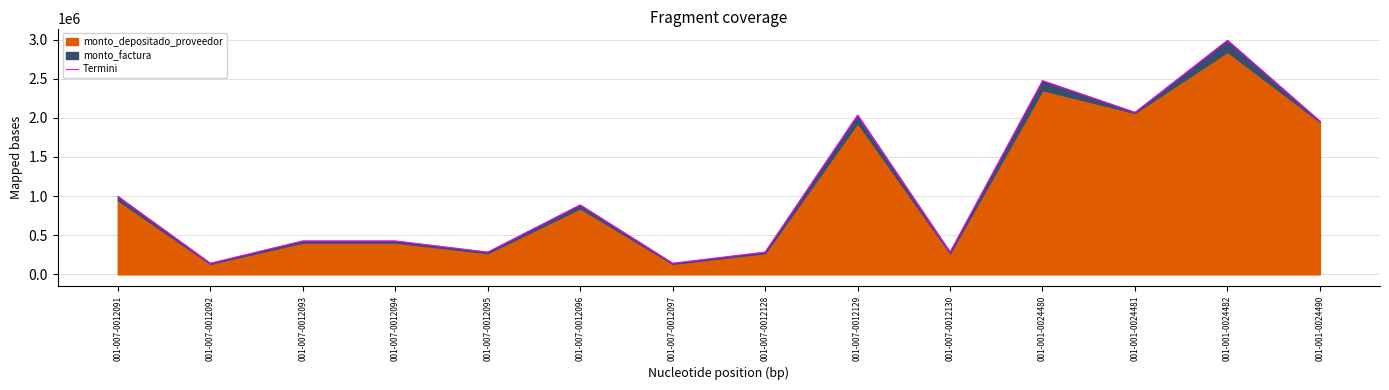

Does the chart display data point markers on the line(s)?

No